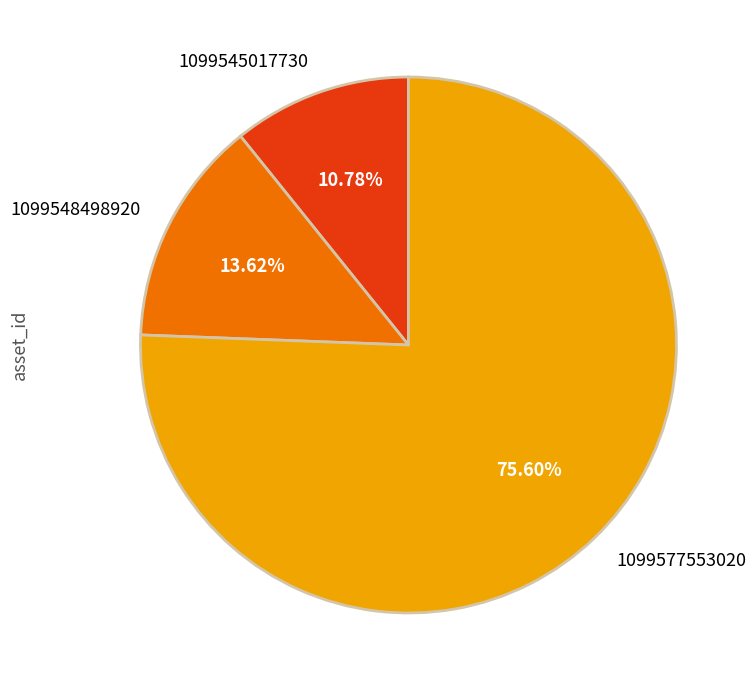

To the nearest percent, what is the difference between the 1099548498920 and 1099577553020 slice percentages?

62%